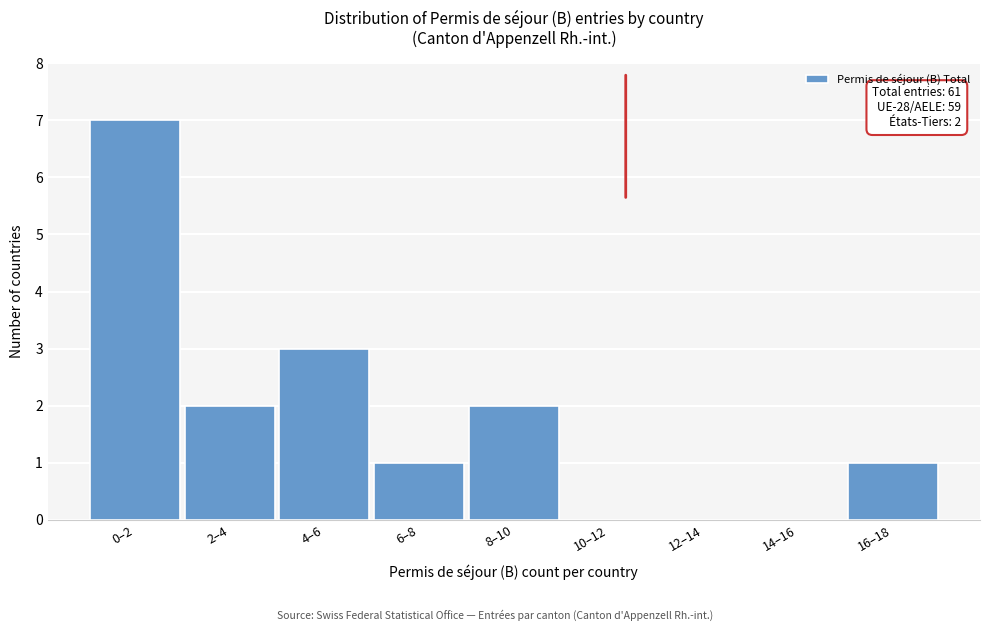

Reading left to right, what are all the values shown in this chart?

0–2=7	2–4=2	4–6=3	6–8=1	8–10=2	10–12=0	12–14=0	14–16=0	16–18=1